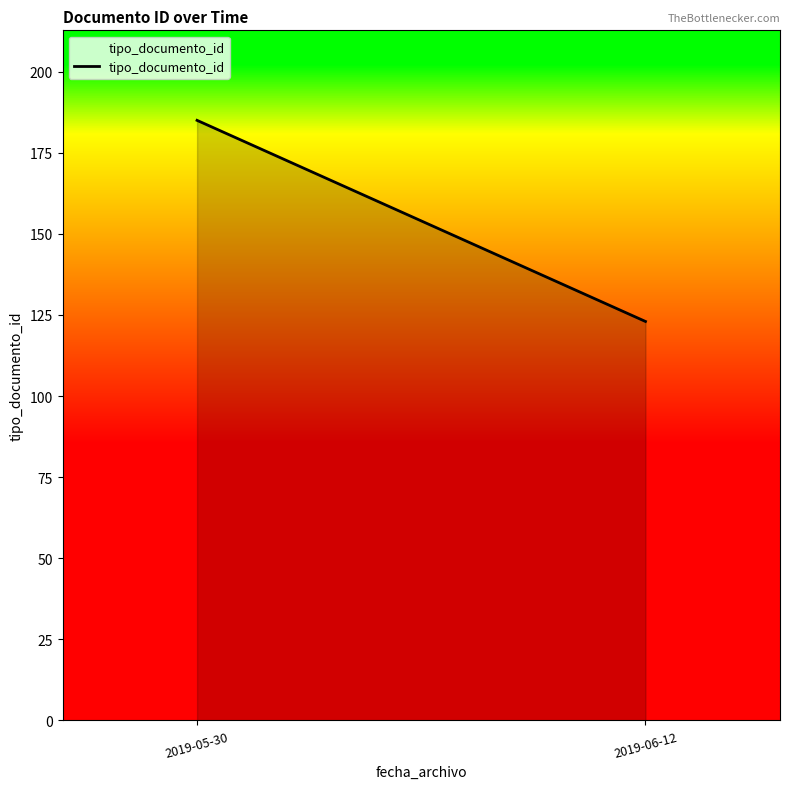

Read the value at 2019-06-12.

123